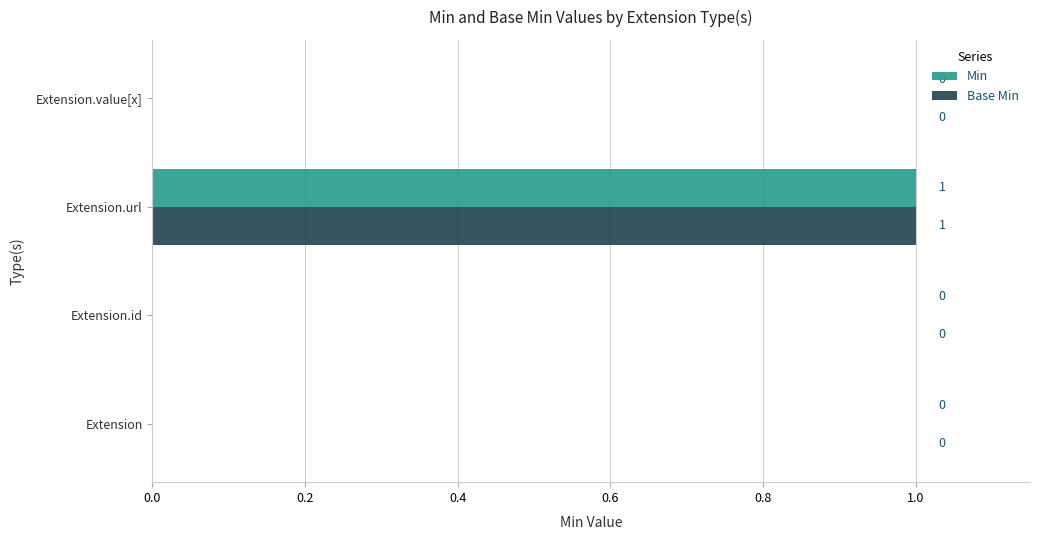

How many positive values does the Base Min series have?

1